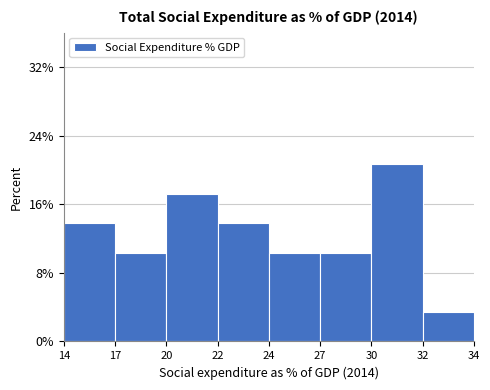

Reading left to right, what are all the values shown in this chart?

13.8	10.3	17.2	13.8	10.3	10.3	20.7	3.4